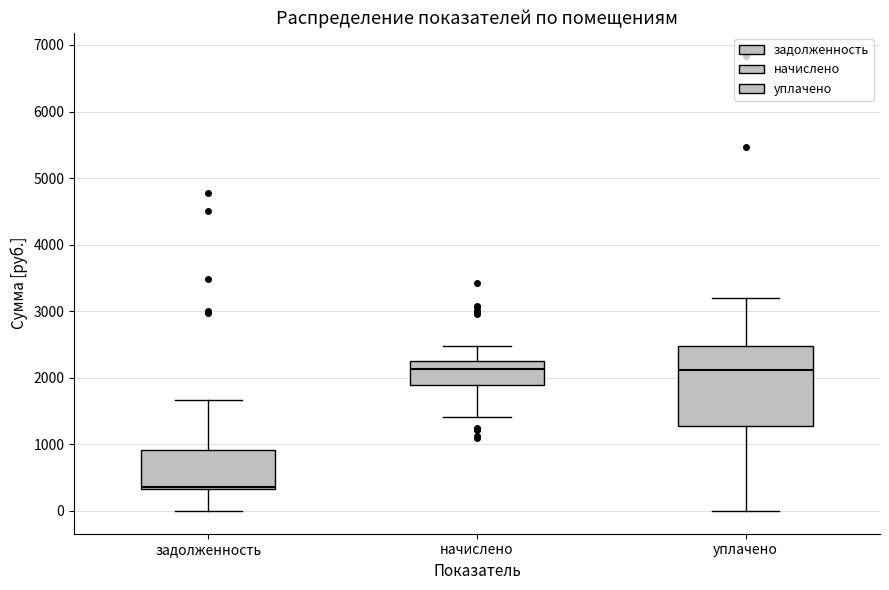

Where is the upper edge of the box for уплачено on the y-axis? The values are not printed on the chart, so give them approximately, as read against the axis.

2500